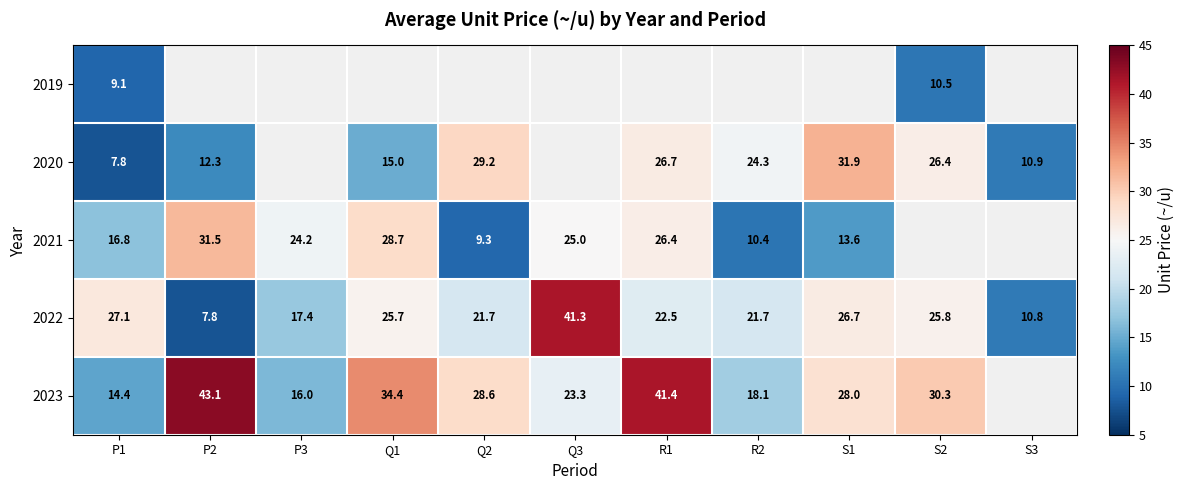

Is the value of 2023 at R1 greater than the value of 2022 at Q3?

Yes